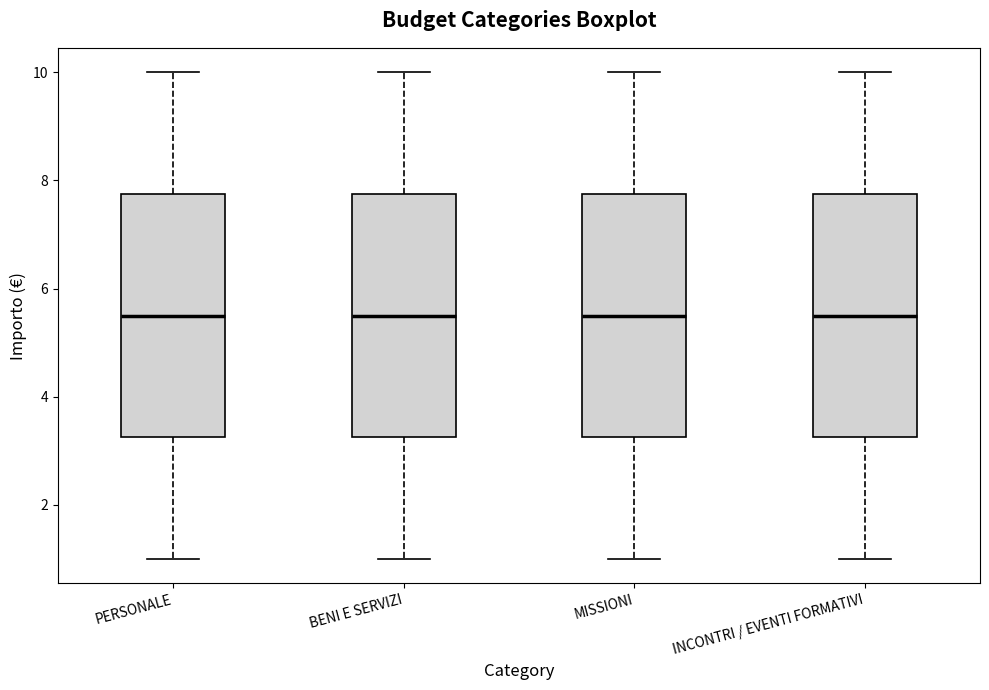

Reading left to right, transcribe this box plot: for each box, give where its median line is, the range the box spans, and where its two whiskers end, as read against the y-axis. The values are not printed on the chart, so give them approximately, as read against the axis.

PERSONALE: median 5.6, box 3.2 to 7.8, whiskers 1.0 to 10.0
BENI E SERVIZI: median 5.6, box 3.2 to 7.8, whiskers 1.0 to 10.0
MISSIONI: median 5.6, box 3.2 to 7.8, whiskers 1.0 to 10.0
INCONTRI / EVENTI FORMATIVI: median 5.6, box 3.2 to 7.8, whiskers 1.0 to 10.0